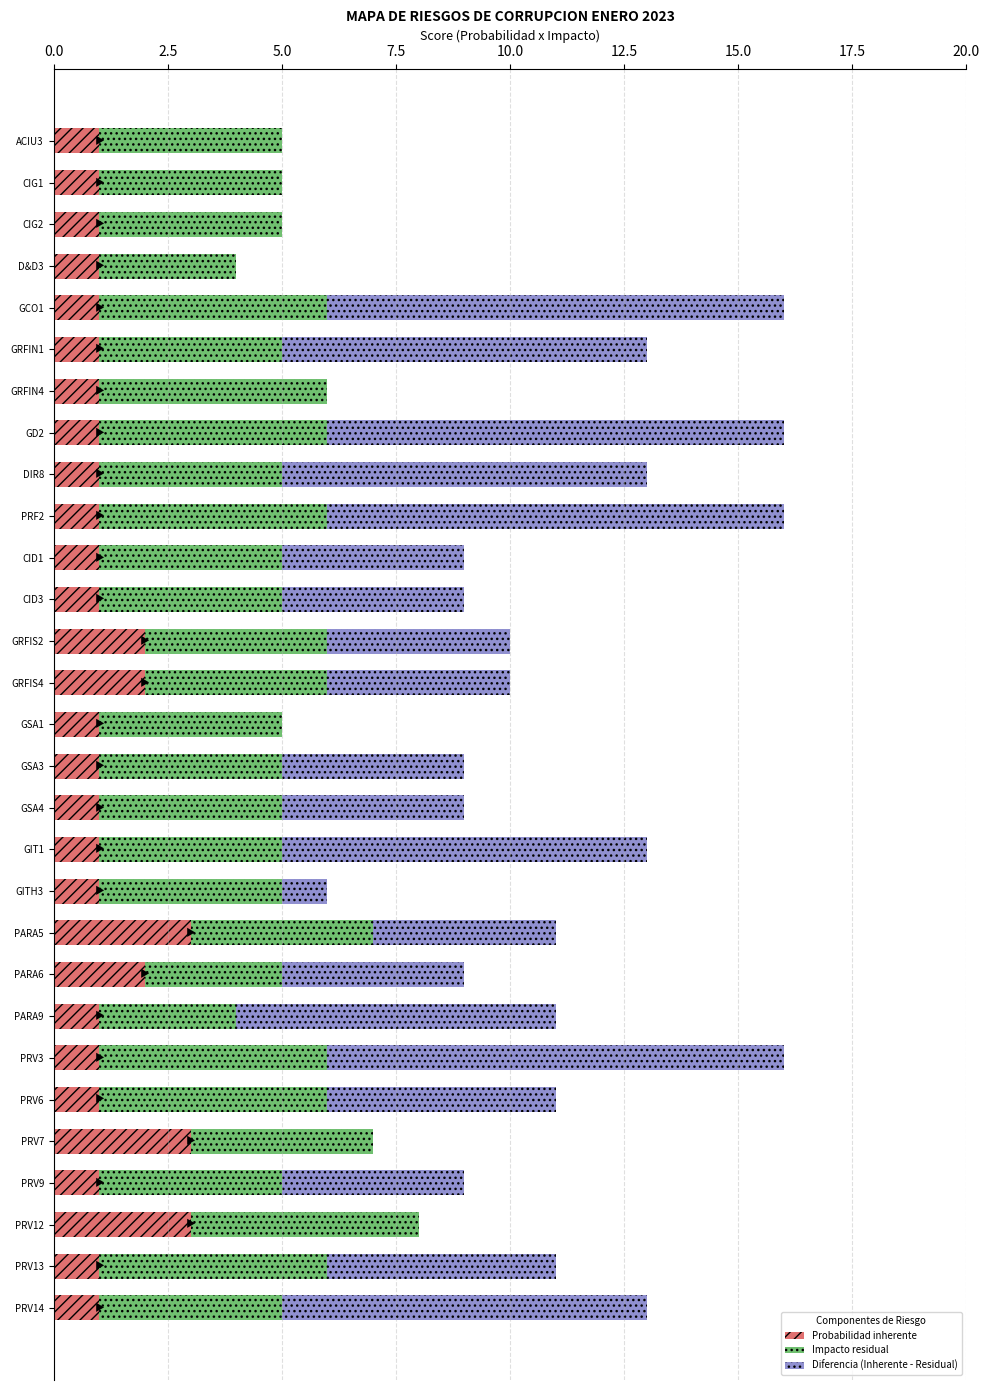

What is the total value across all series at PRV13?

11